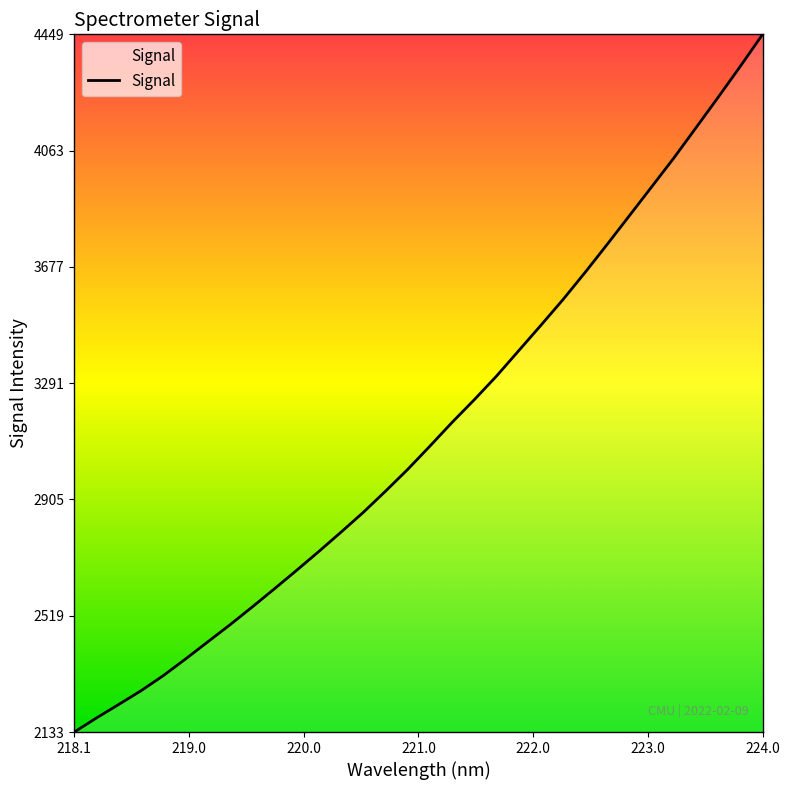

What is the difference between the maximum and minimum values?

2315.6